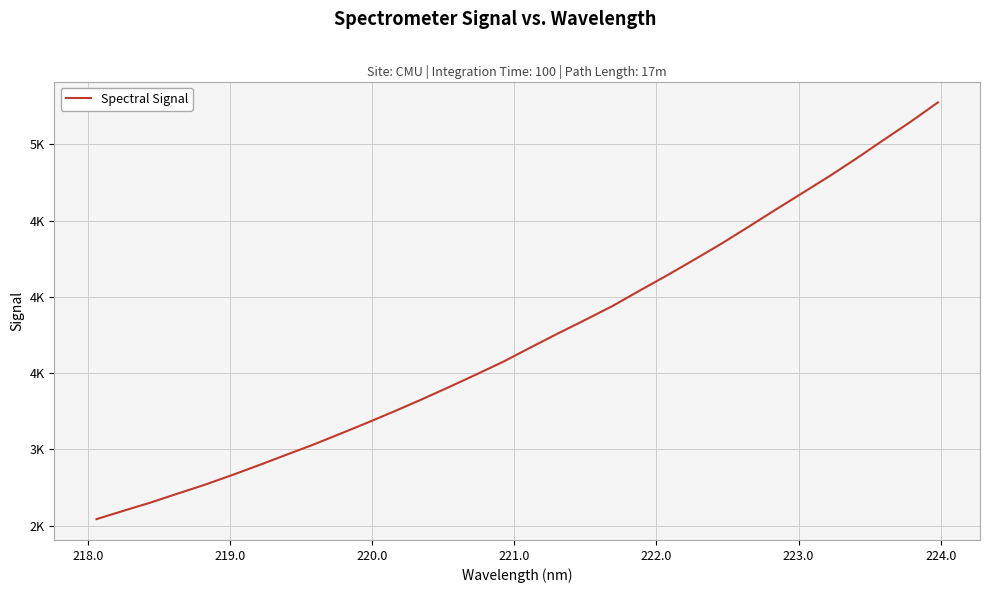

True or false: there are more than 2 points higher than both neighbors.

False